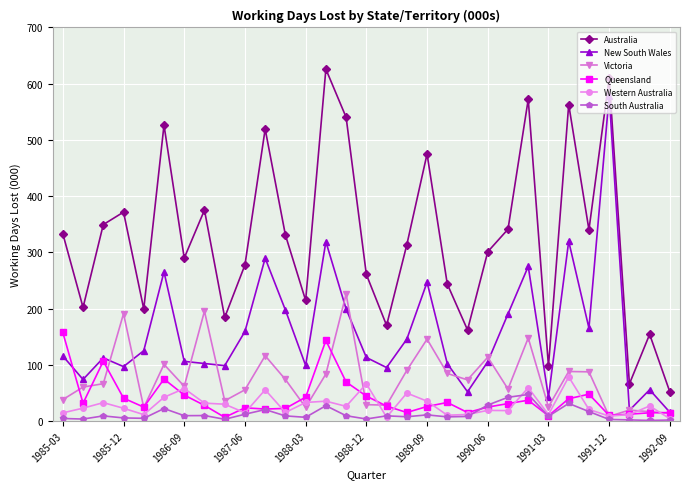

After their last crossing, which series has the higher values: South Australia or Queensland?

Queensland